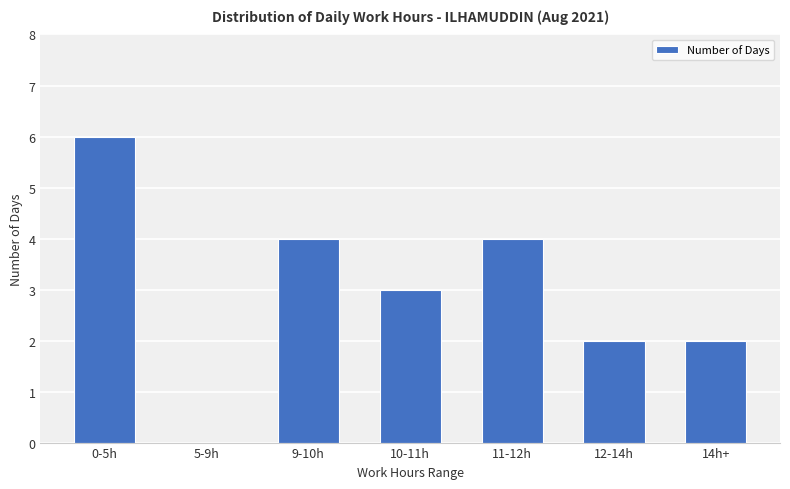

Which label corresponds to the largest value in the chart?

0-5h